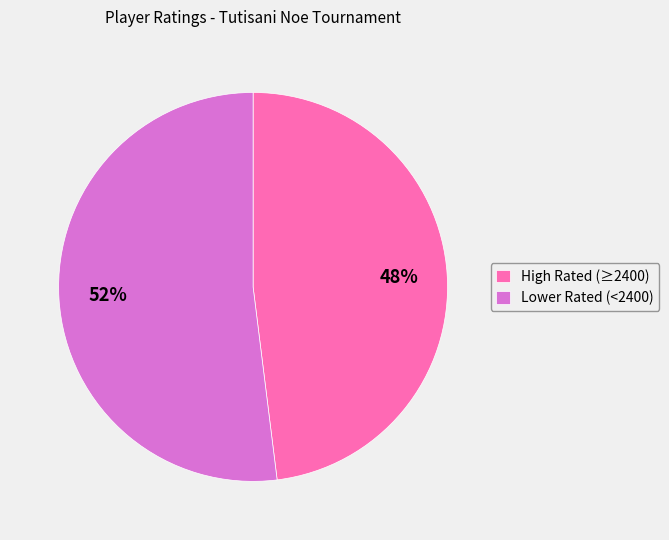

To the nearest percent, what portion does Lower Rated (<2400) represent?

52%